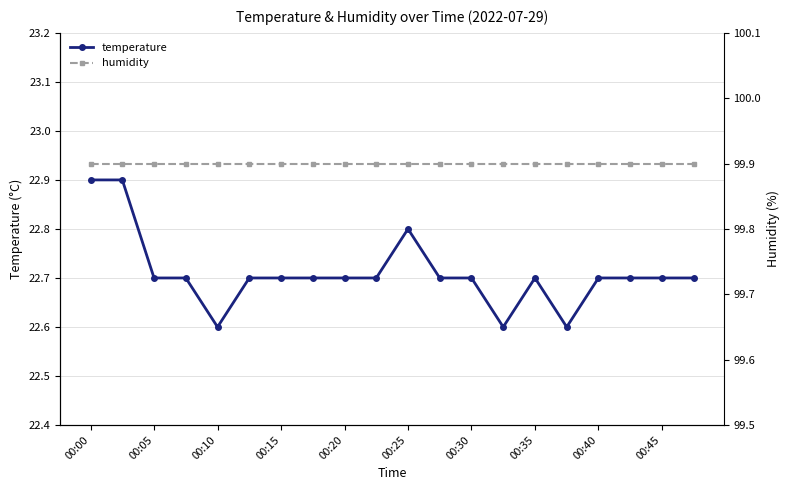

The temperature series shows 22.7 at 00:05. True or false?

True